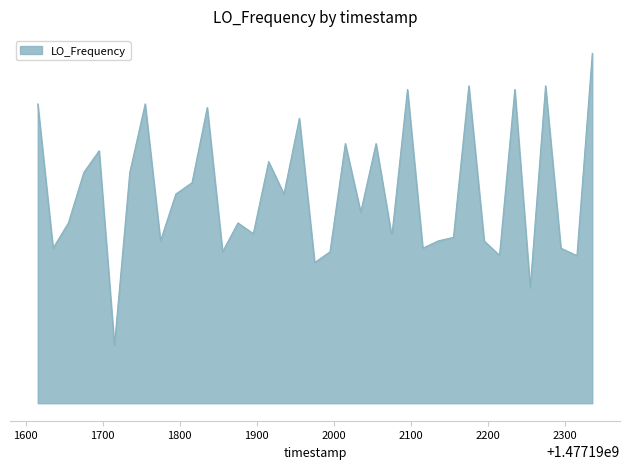

Does the chart display data point markers on the line(s)?

No